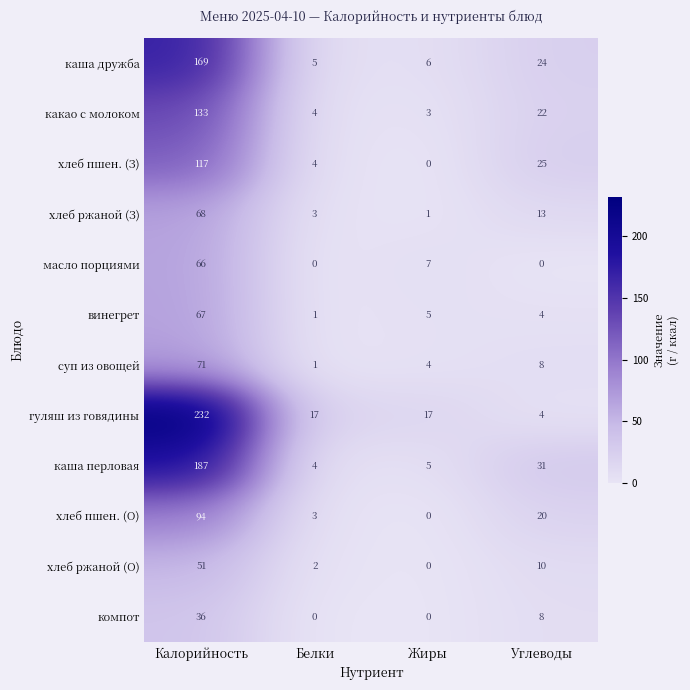

The value of масло порциями at Углеводы is 0. True or false?

True